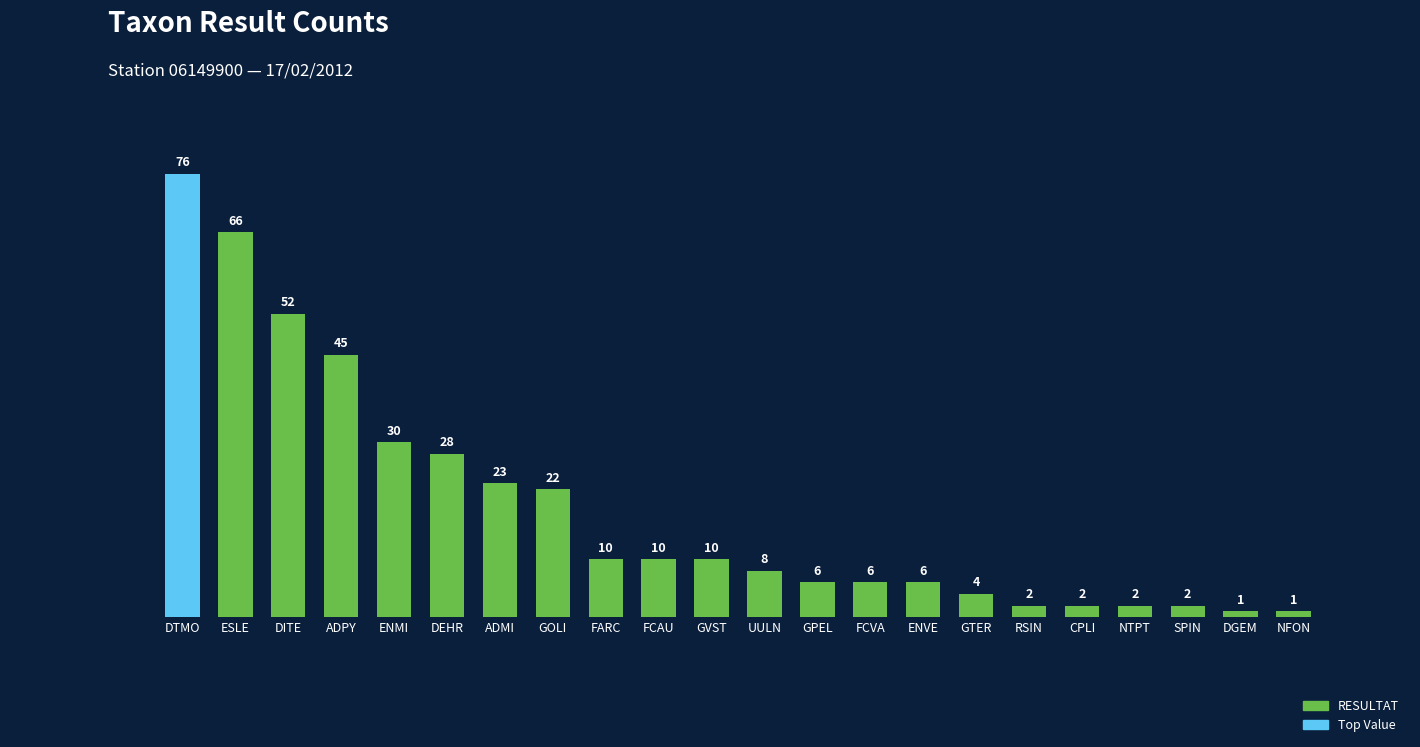

Approximately how many times larger is the value at GOLI compared to DITE?

0.4